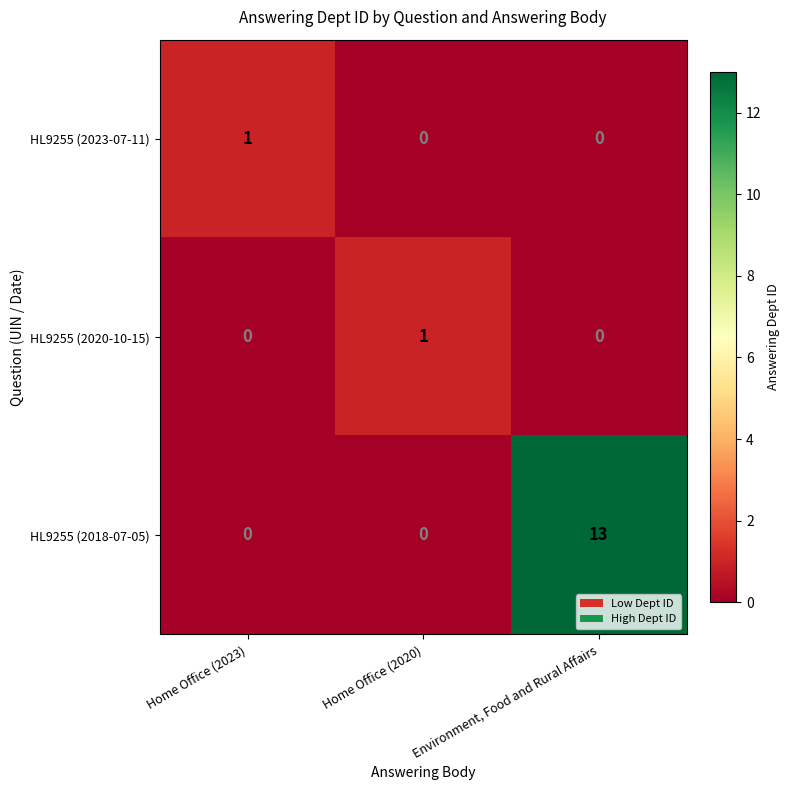

At which label does HL9255 (2023-07-11) reach its peak?

Home Office (2023)